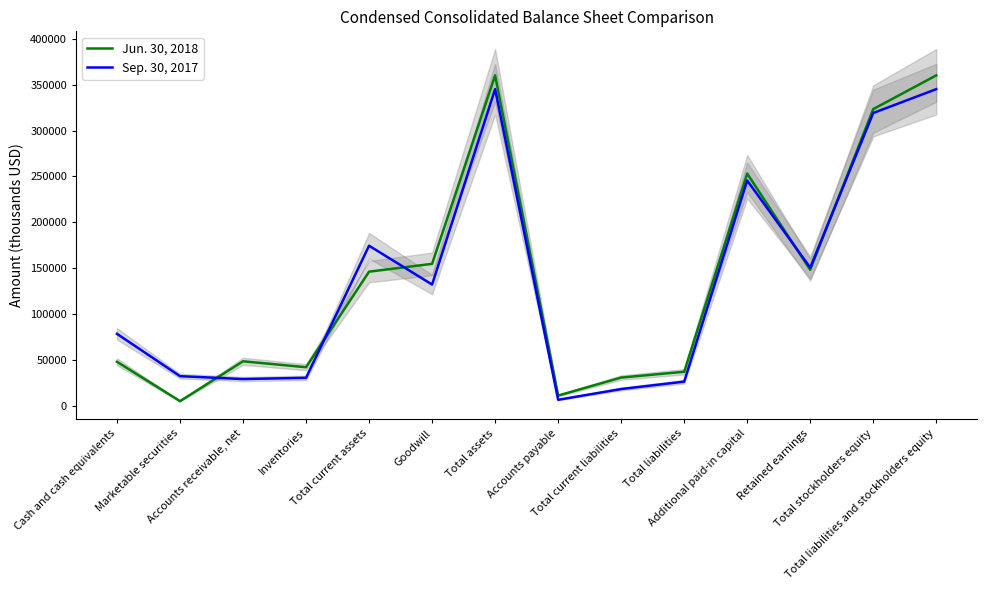

How many categories are shown in the chart?

14